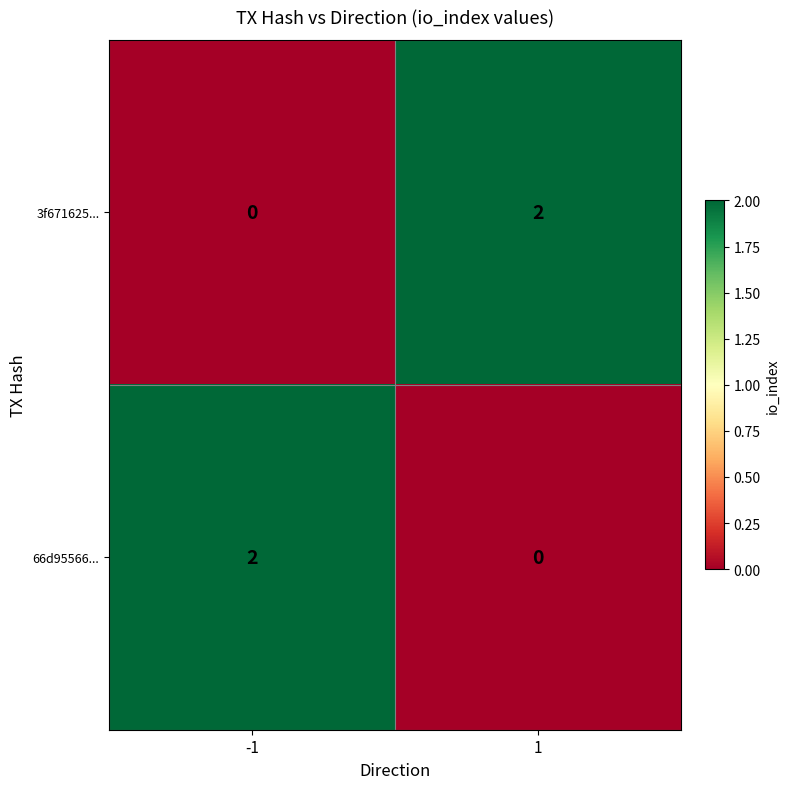

At 1, list the series in order from largest to smallest.

3f671625..., 66d95566...